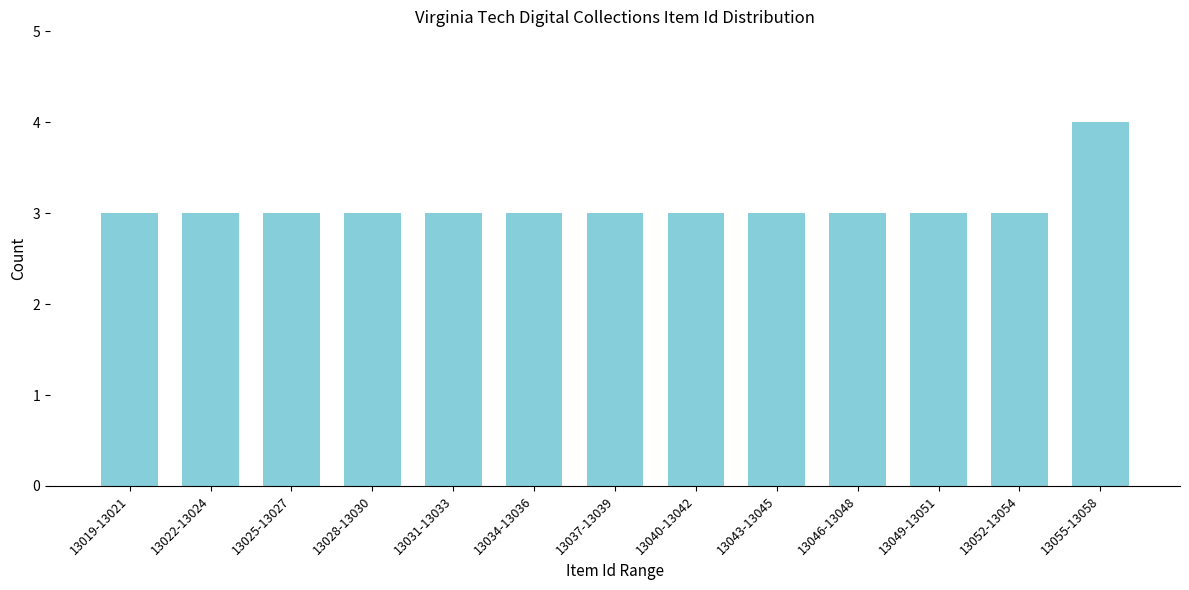

Reading right to left, transcribe all the data shown in this chart.

4	3	3	3	3	3	3	3	3	3	3	3	3